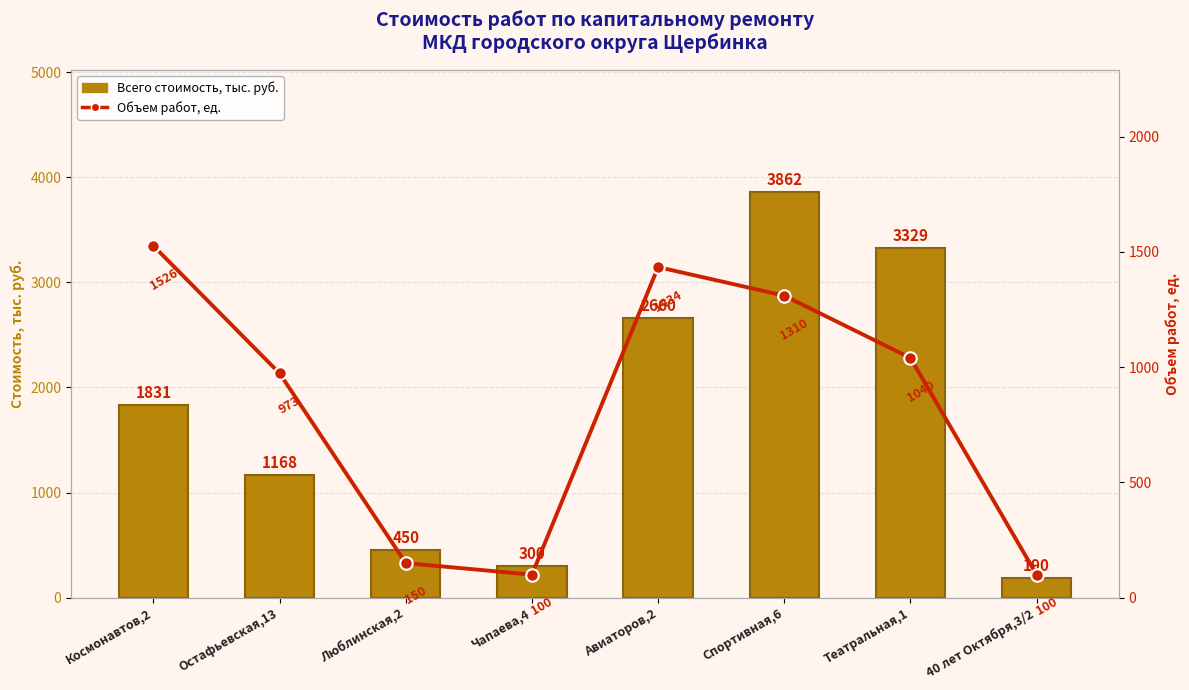

Rank the series by their maximum value, from lowest to highest.

Объем работ, ед., Всего стоимость, тыс. руб.